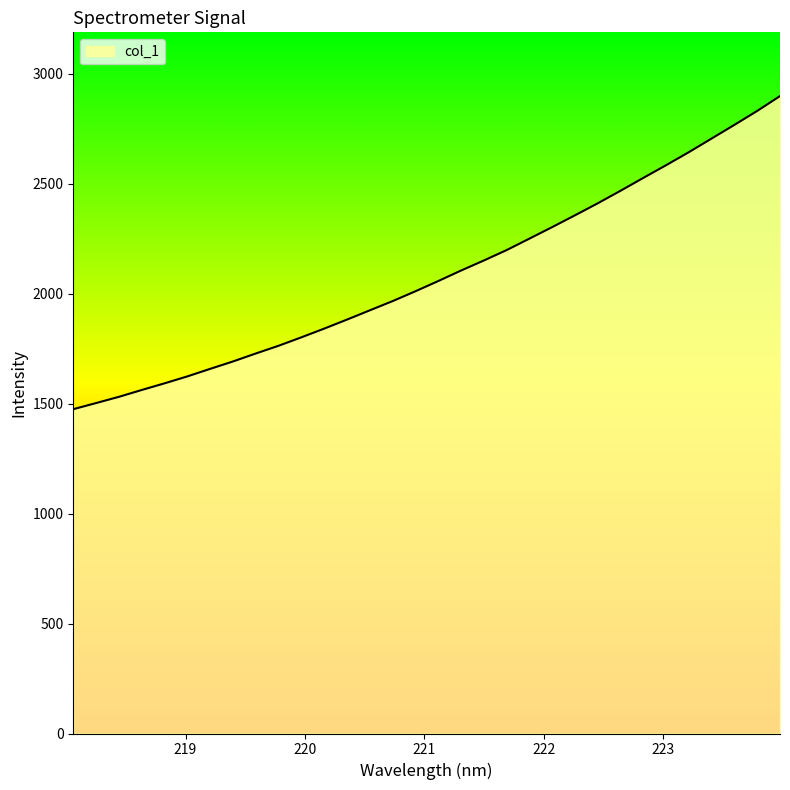

How many values are below 2058?

16